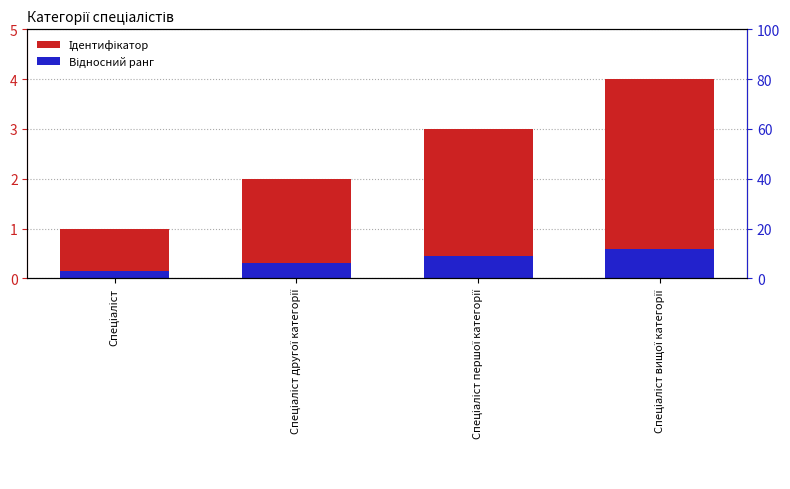

Which series has the largest range (max minus min)?

Ідентифікатор